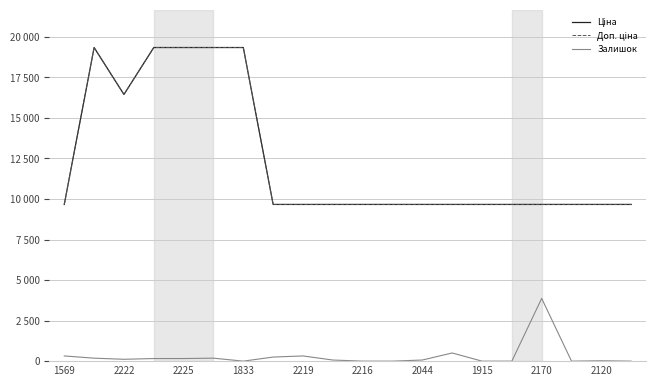

Reading left to right, extract all data points from this chart.

Ціна: 9664.7	19343.1	16448.2	19343.1	19343.1	19343.1	19343.1	9664.7	9664.7	9664.7	9664.7	9664.7	9664.7	9664.7	9664.7	9664.7	9664.7	9664.7	9664.7	9664.7
Доп. ціна: 9664.7	19343.1	16448.2	19343.1	19343.1	19343.1	19343.1	9664.7	9664.7	9664.7	9664.7	9664.7	9664.7	9664.7	9664.7	9664.7	9664.7	9664.7	9664.7	9664.7
Залишок: 320.5	183.1	114.5	160.2	160.2	183.1	0.0	251.8	320.5	68.7	0.0	0.0	68.7	503.6	0.0	0.0	3868.6	0.0	22.9	0.0